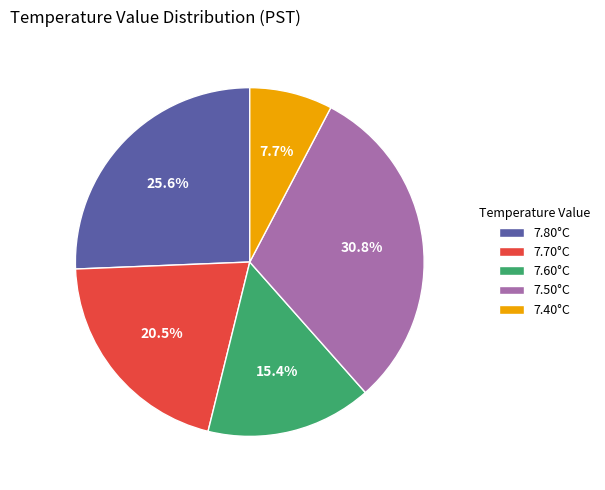

Is 7.70°C the majority of the pie?

No